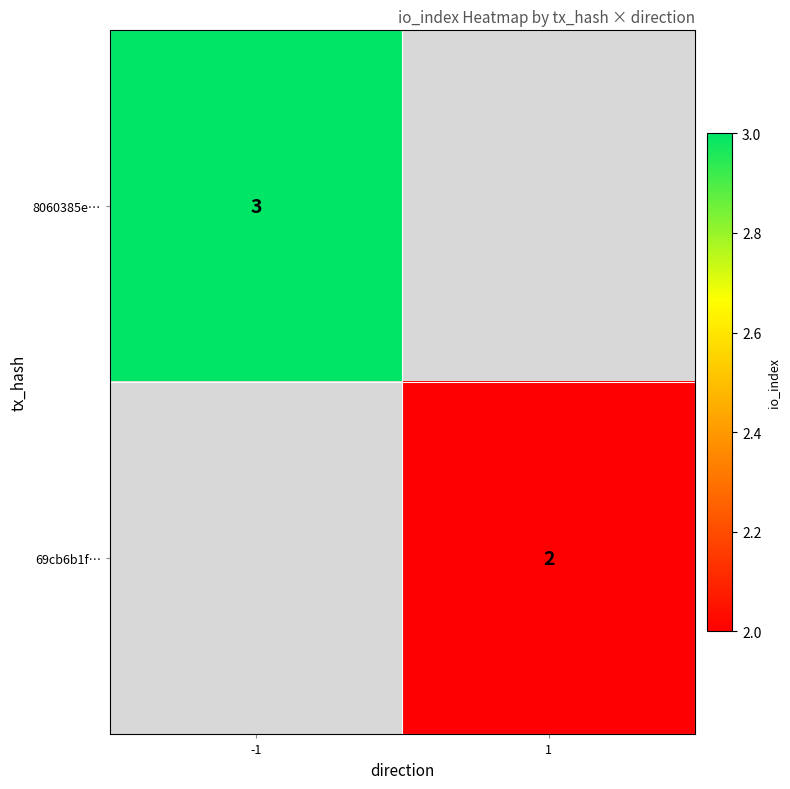

Is it true that 8060385e… equals 3 at -1?

True